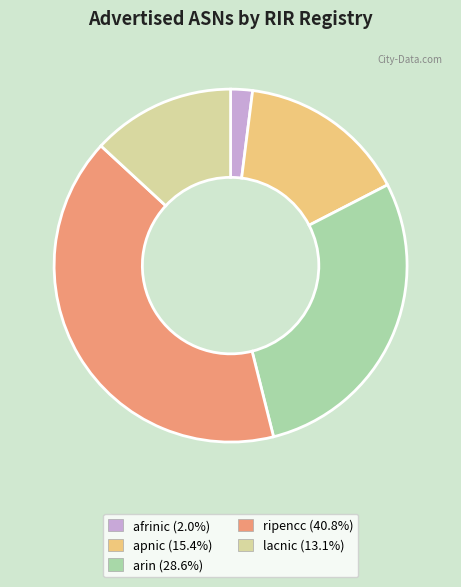

Count the number of slices in the pie.

5